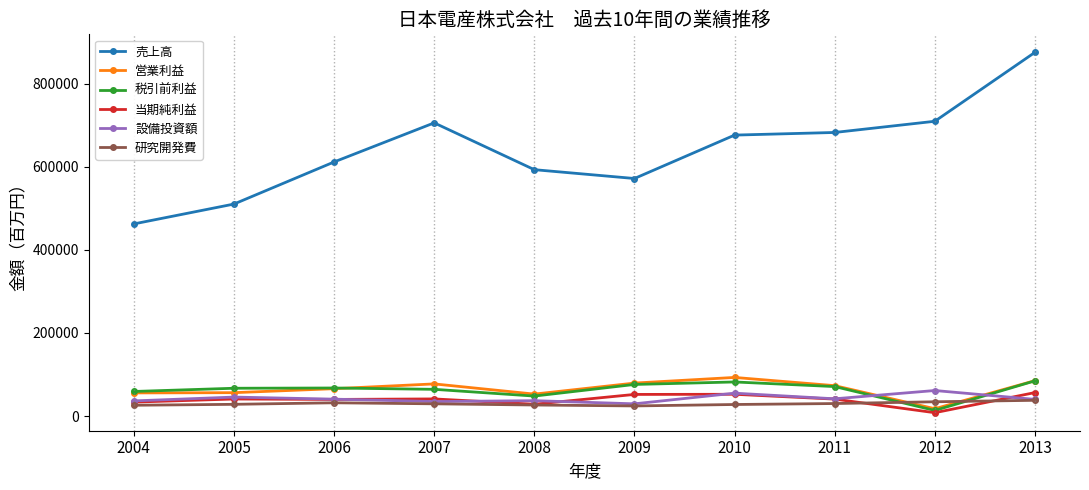

What is the maximum value shown in the chart?

875109